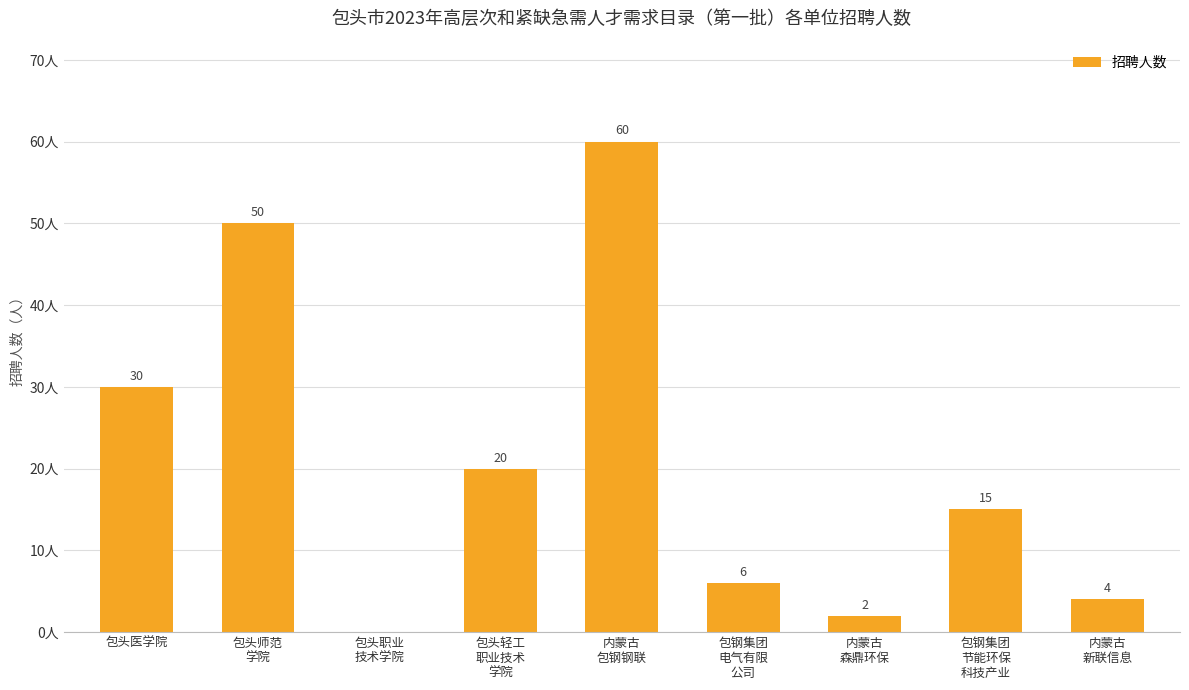

At which label does the data first exceed 15?

包头医学院